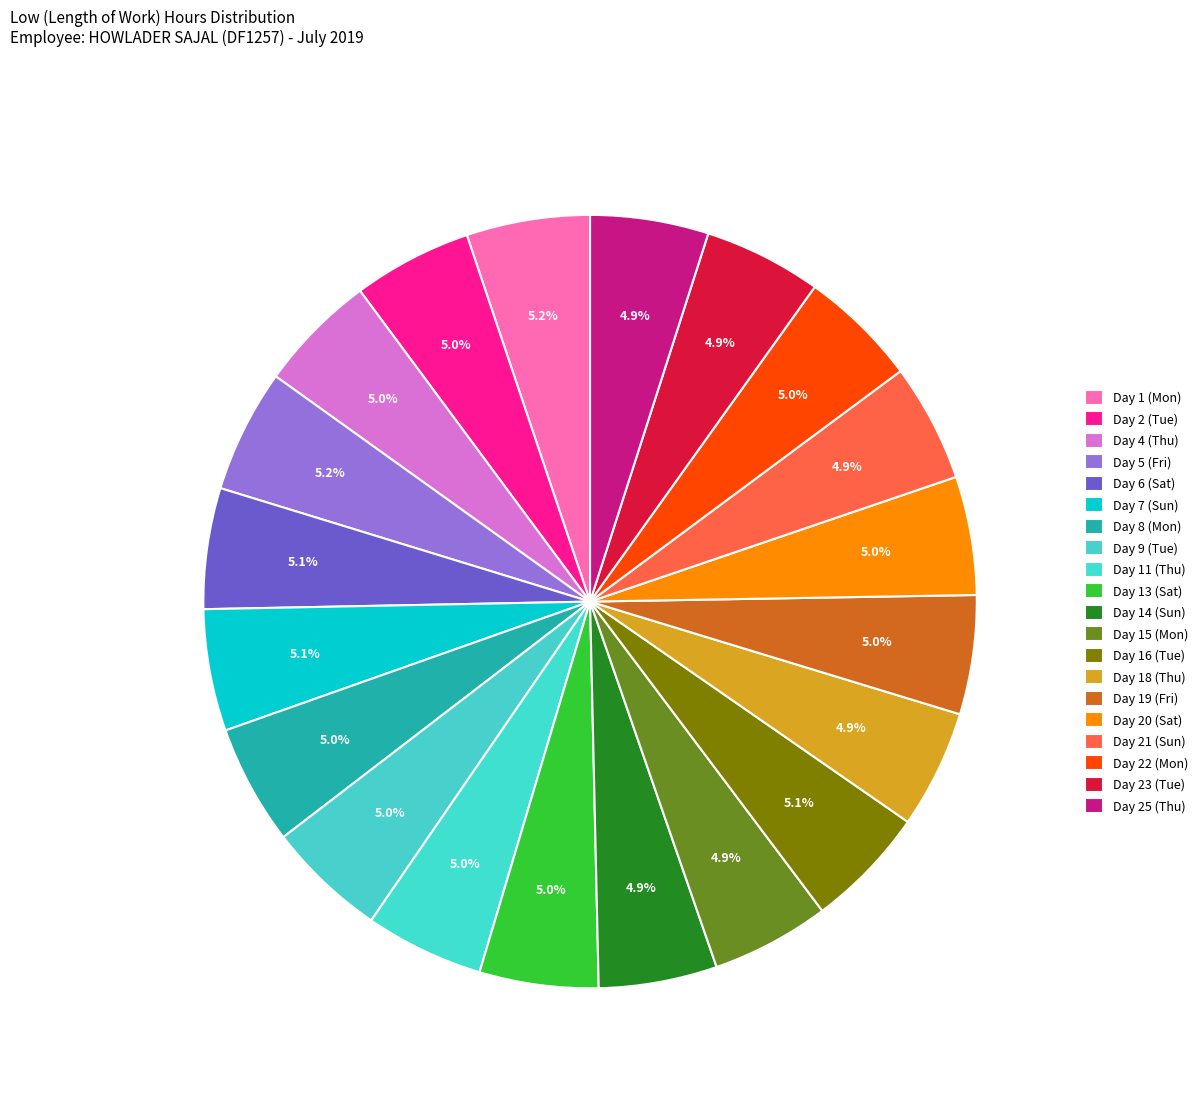

What percentage is the Day 21 (Sun) slice, to the nearest percent?

5%